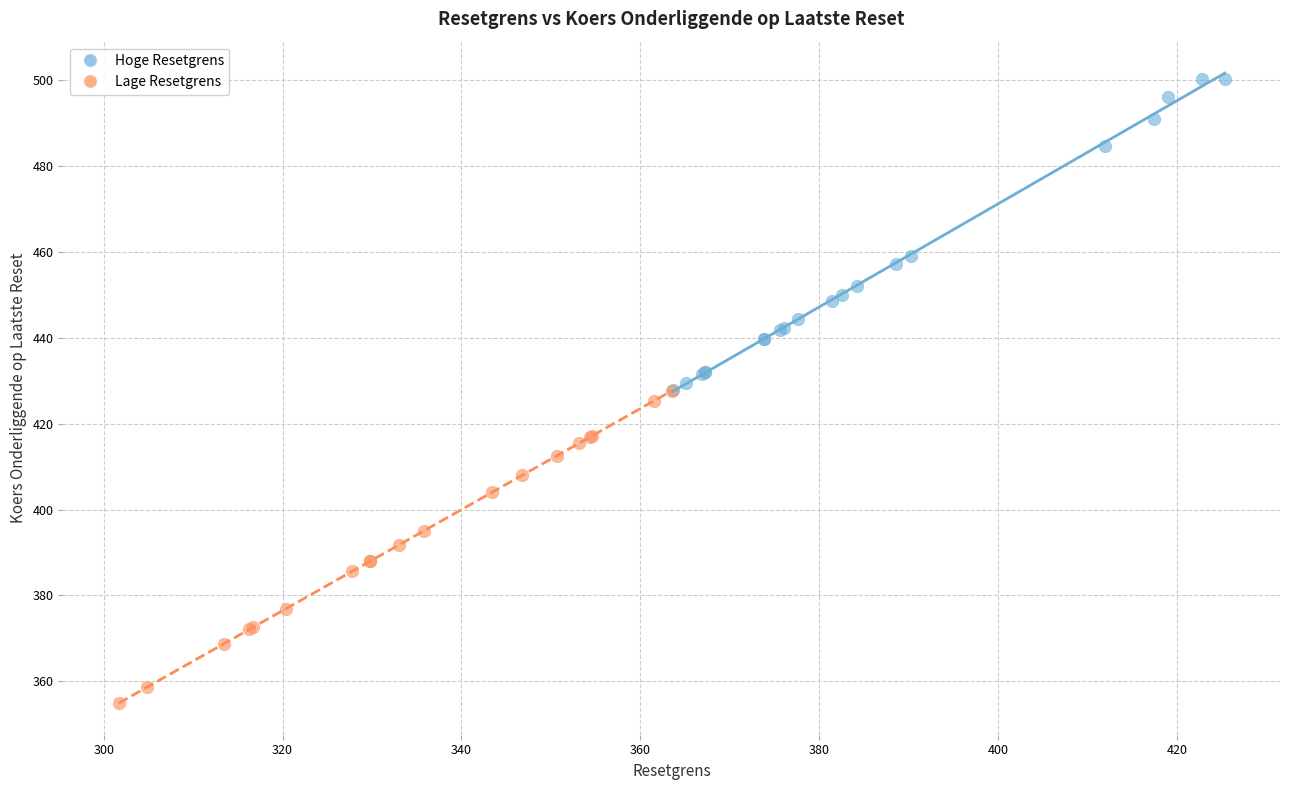

Which series reaches the maximum Y coordinate?

Hoge Resetgrens